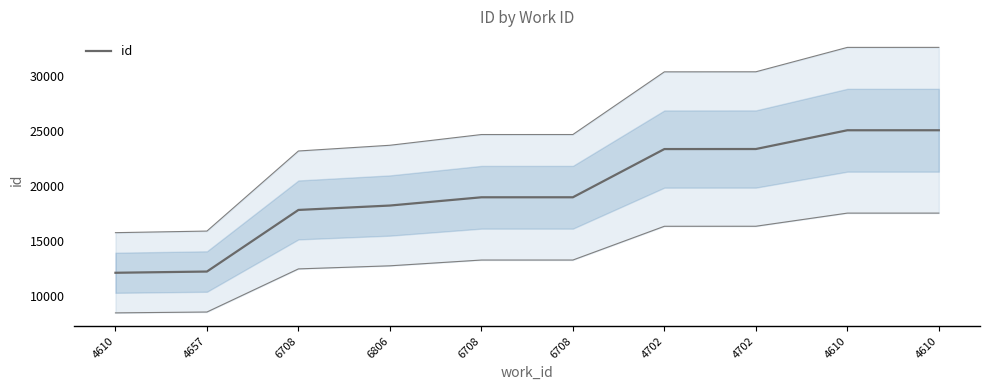

Is it true that the value at 6708 is 33739?

False